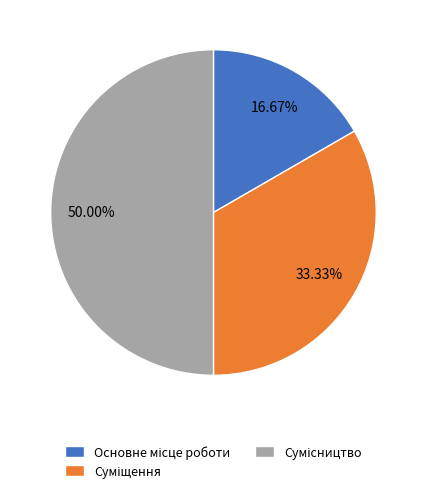

To the nearest percent, what percentage of the pie is Суміщення?

33%